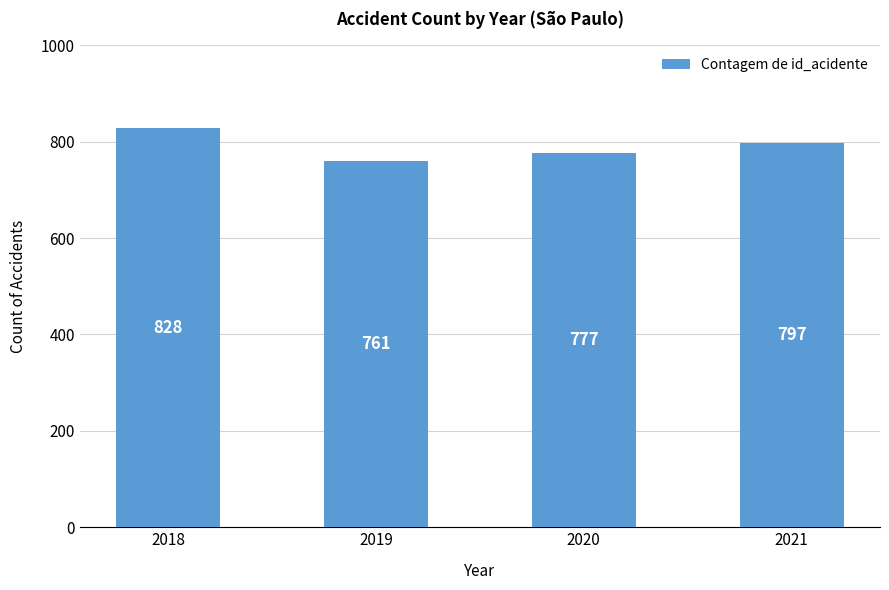

What is the smallest value displayed?

761